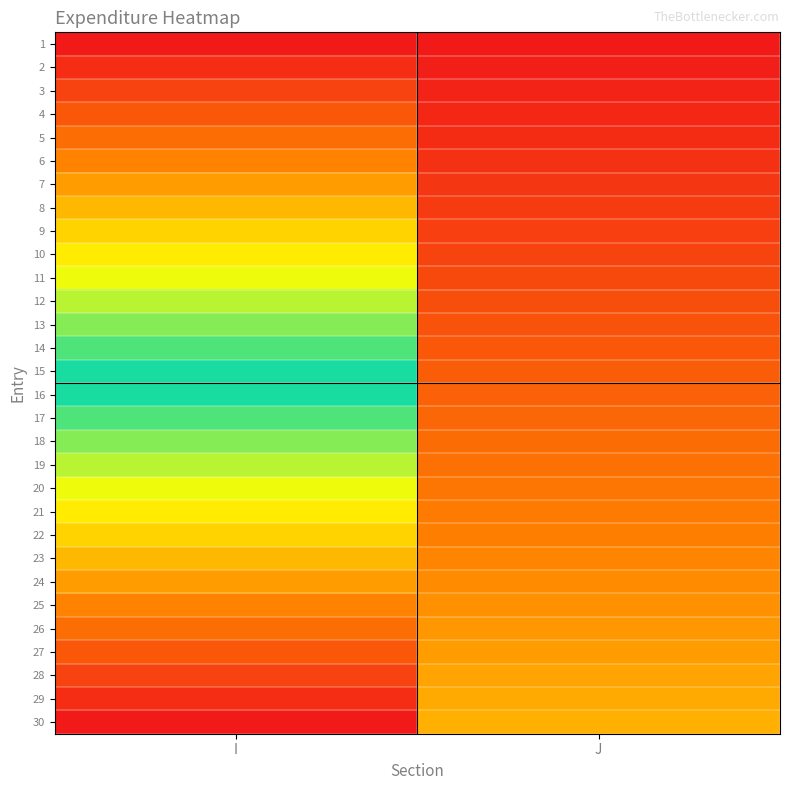

At which category is the sum across all series the highest?

I